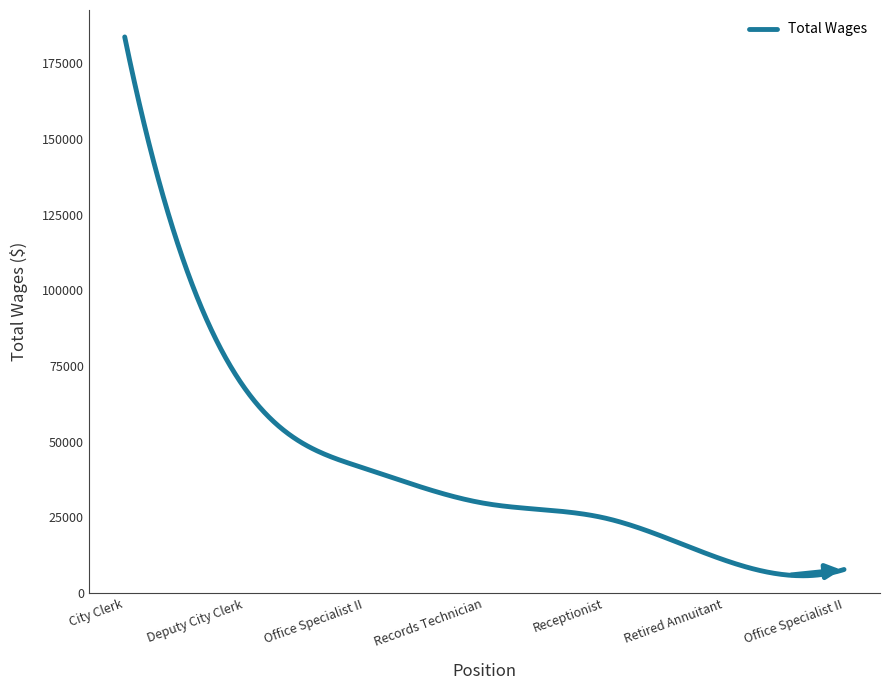

What is the difference between the maximum and minimum values?

177915.5